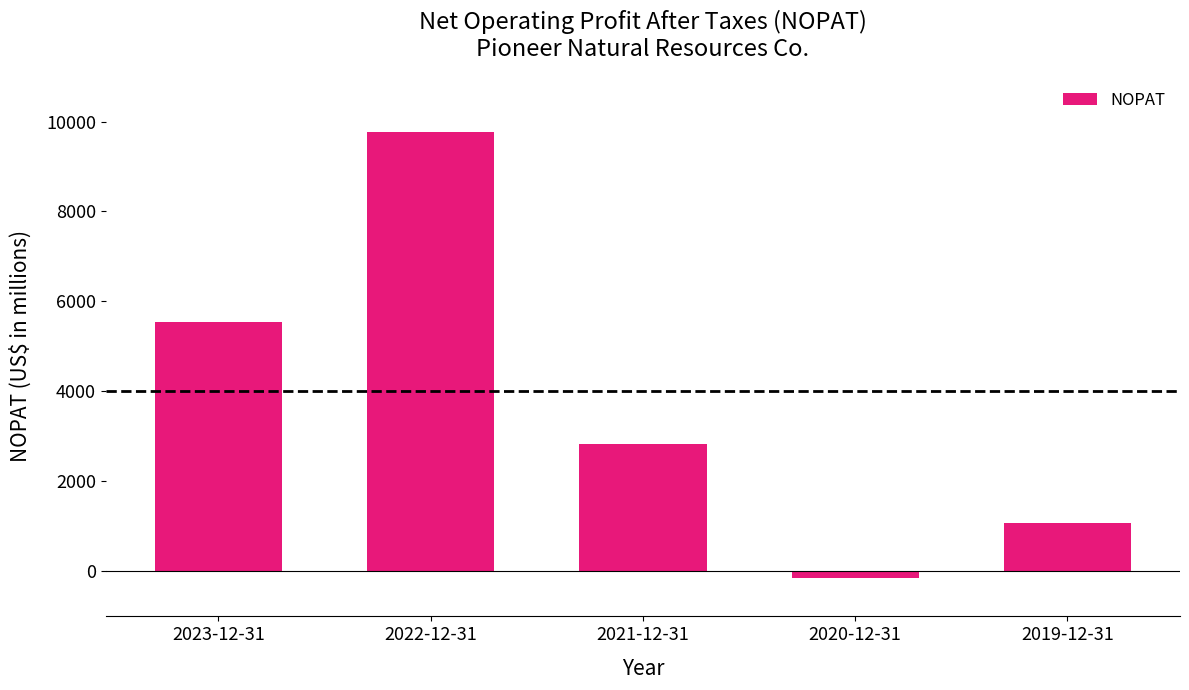

What position from the right is 2019-12-31?

1